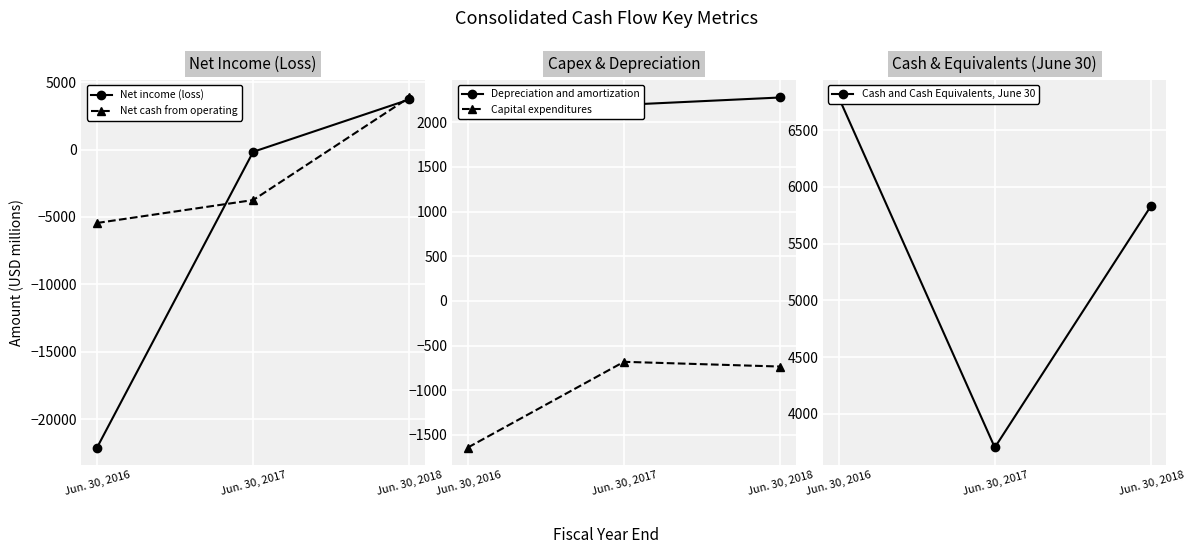

Between Jun. 30, 2018 and Jun. 30, 2017, which is larger?

Jun. 30, 2018